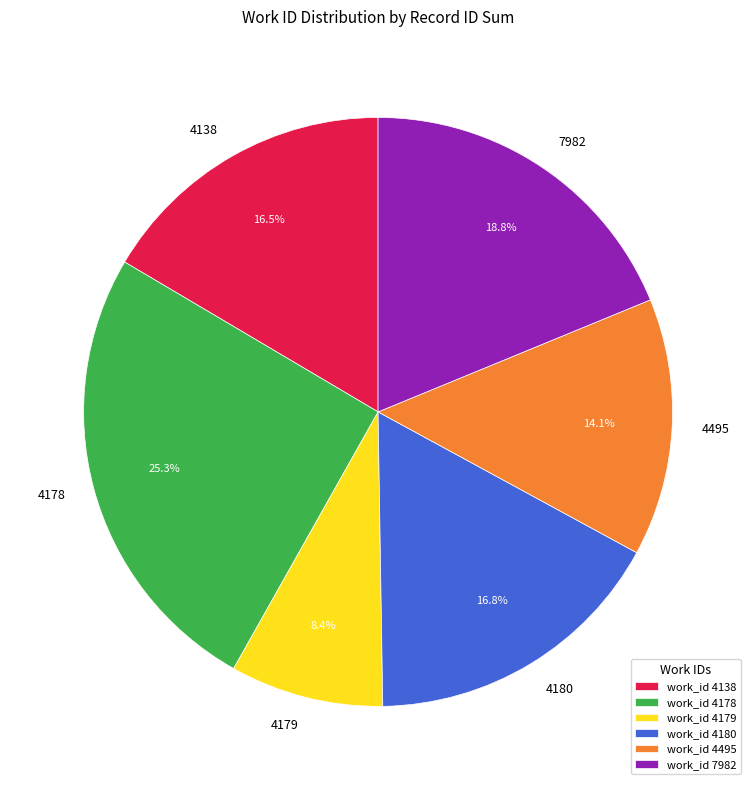

Does any single category account for the majority?

No